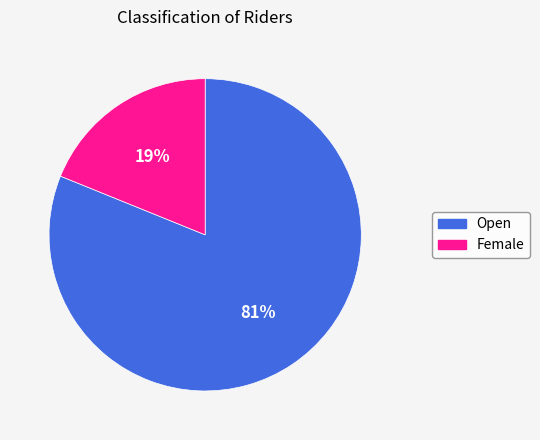

Is the sum of Open and Female greater than half?

Yes